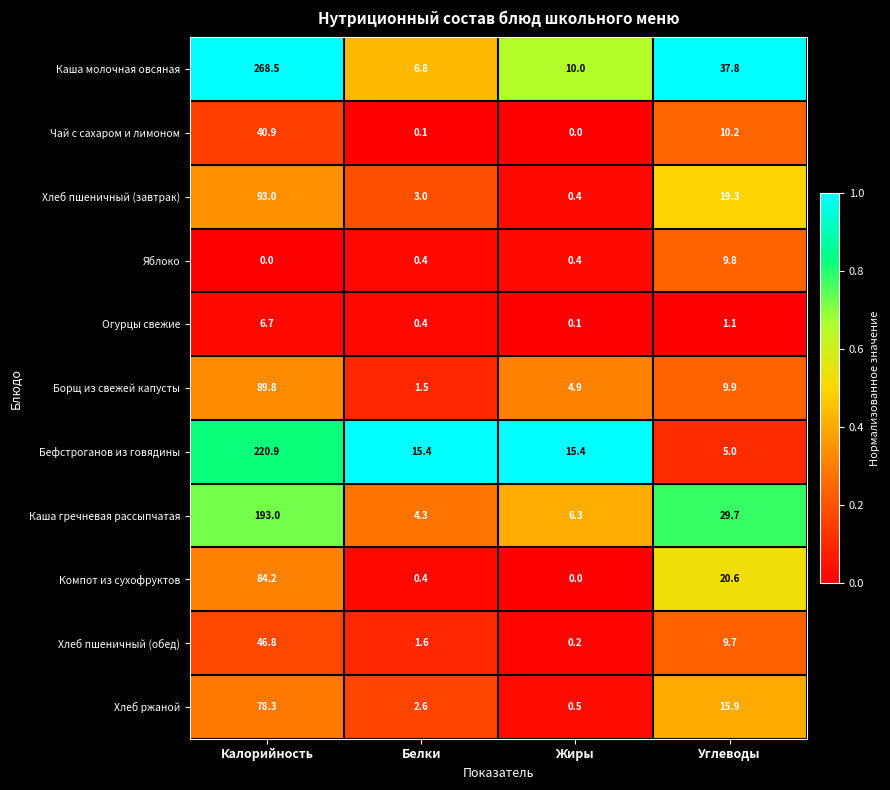

Which category has the highest value across all series?

Калорийность